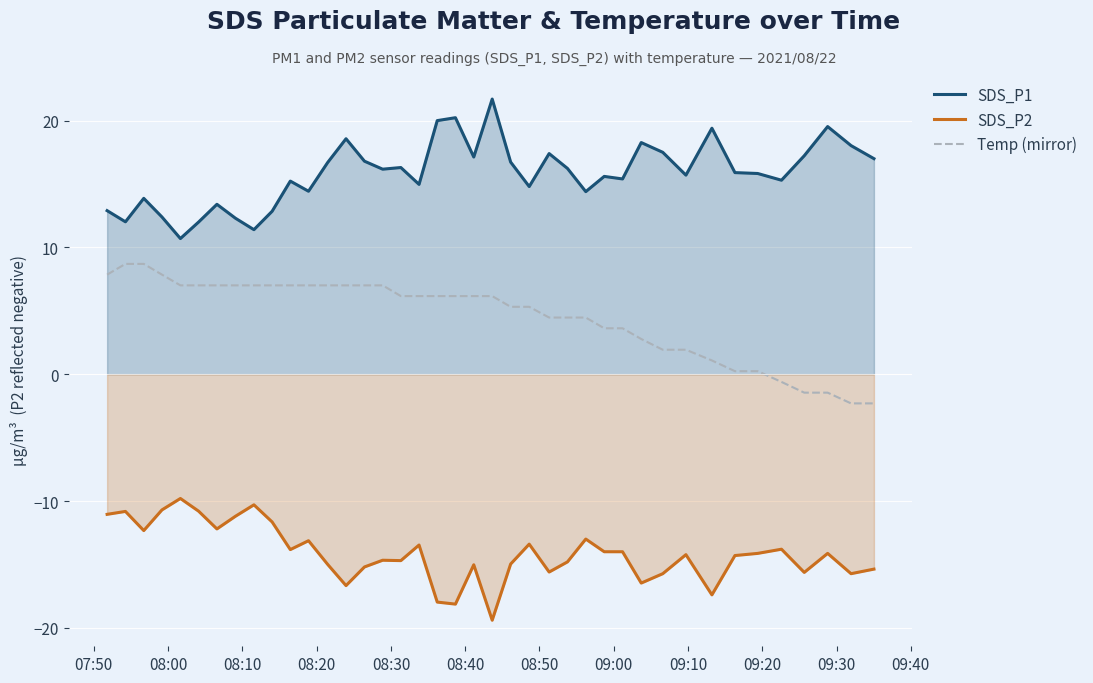

Which series has the largest total across all categories?

SDS_P1